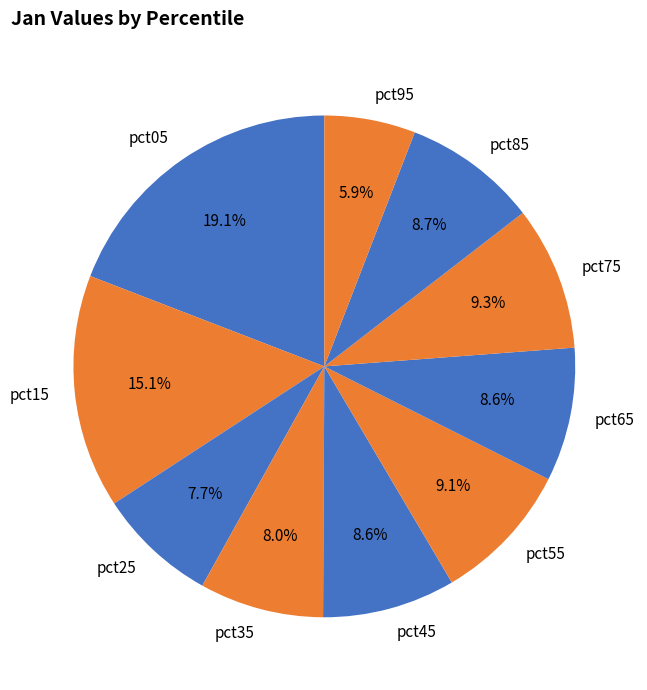

What percentage is NOT represented by pct45?

91.4%